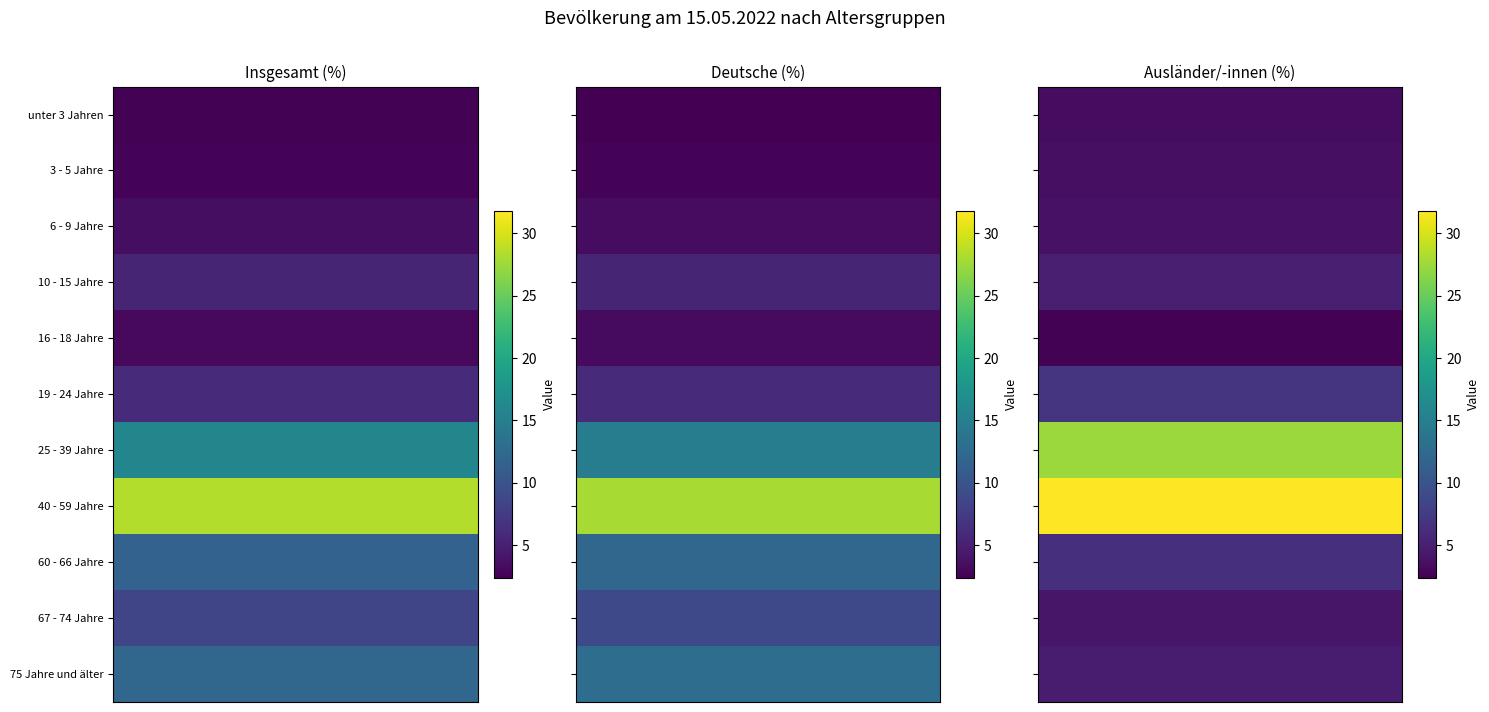

What is the average value of the Ausländer/-innen (%) series?

9.1